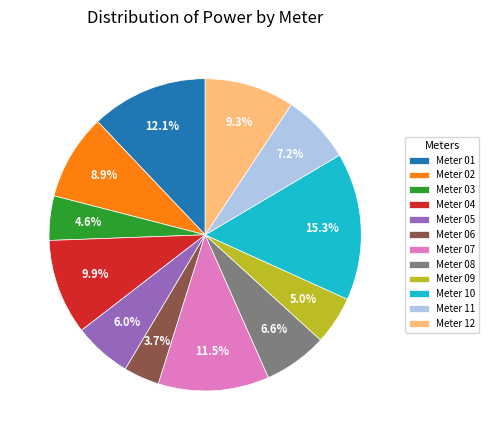

Between Meter 10 and Meter 11, which is larger?

Meter 10